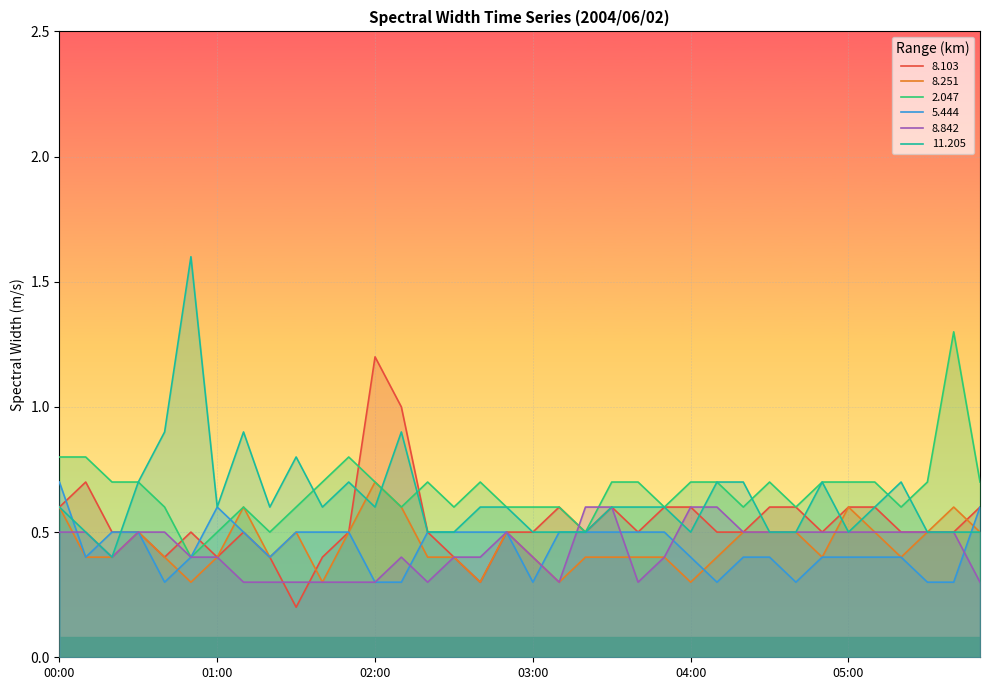

What is the difference between the highest and lowest values at 00:20?

0.3